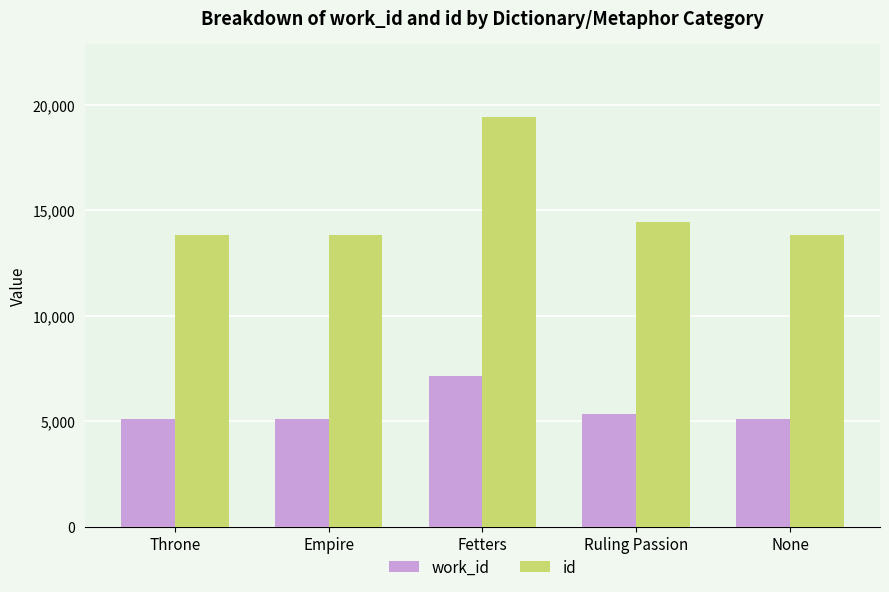

Where is id nearest to the value 16616?

Ruling Passion